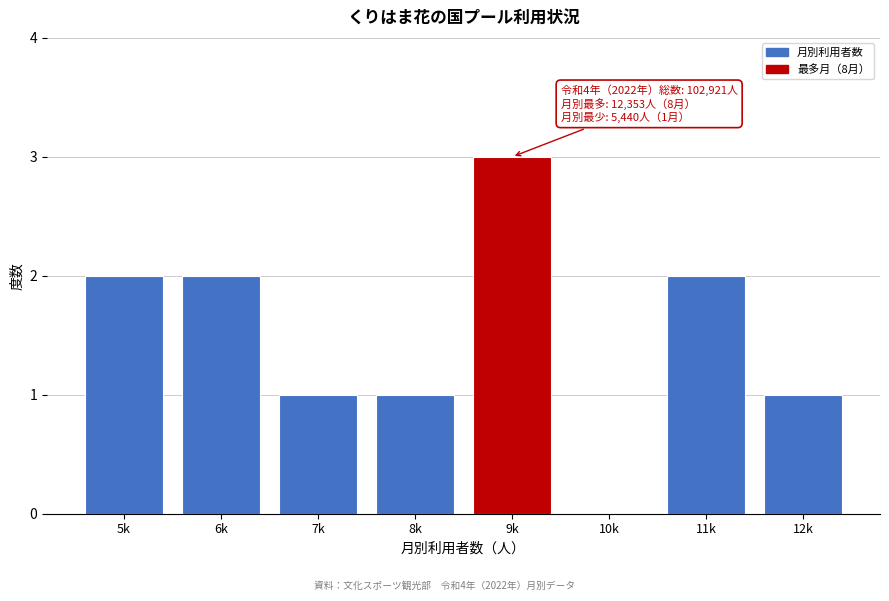

Reading right to left, what are all the values shown in this chart?

12k=1	11k=2	10k=0	9k=3	8k=1	7k=1	6k=2	5k=2